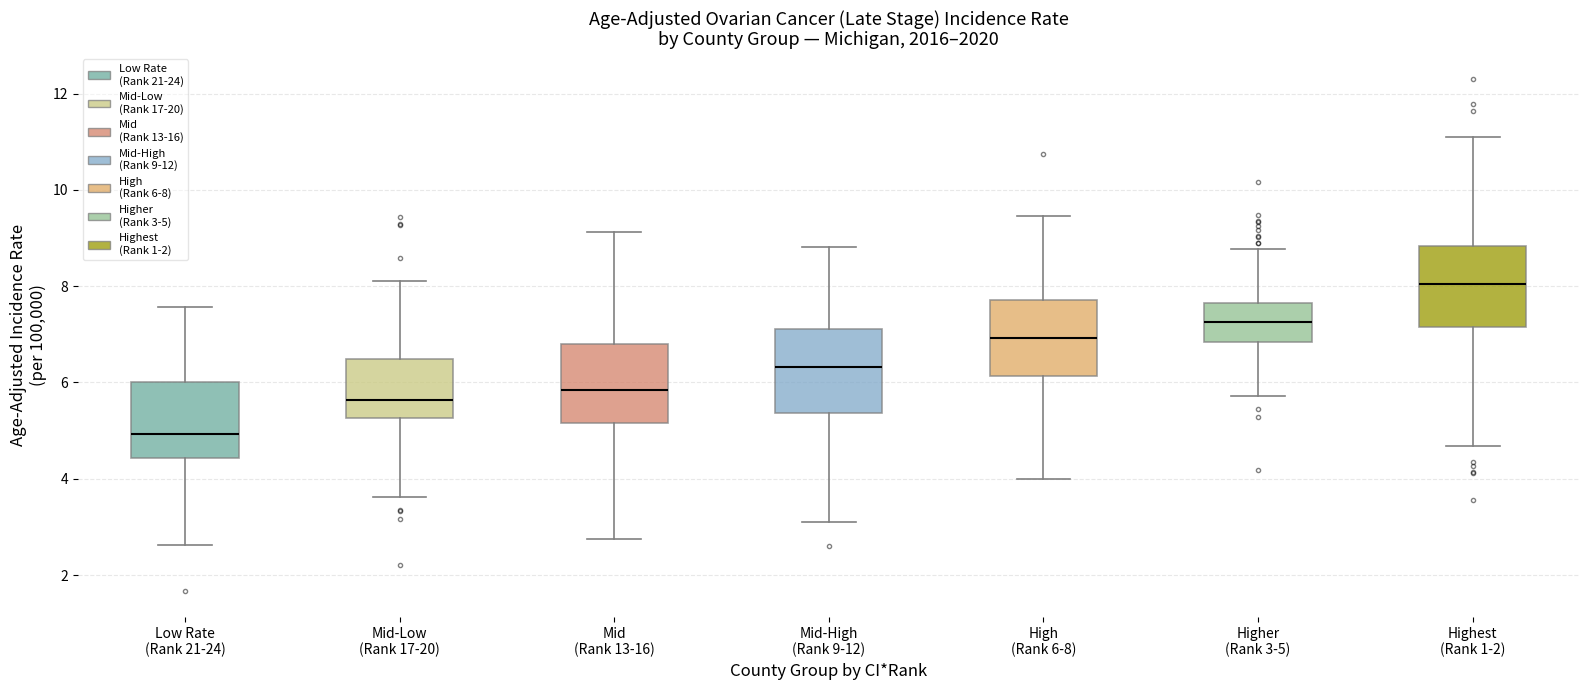

Where does the upper whisker of the box for Mid (Rank 13-16) end on the y-axis? The values are not printed on the chart, so give them approximately, as read against the axis.

9.2